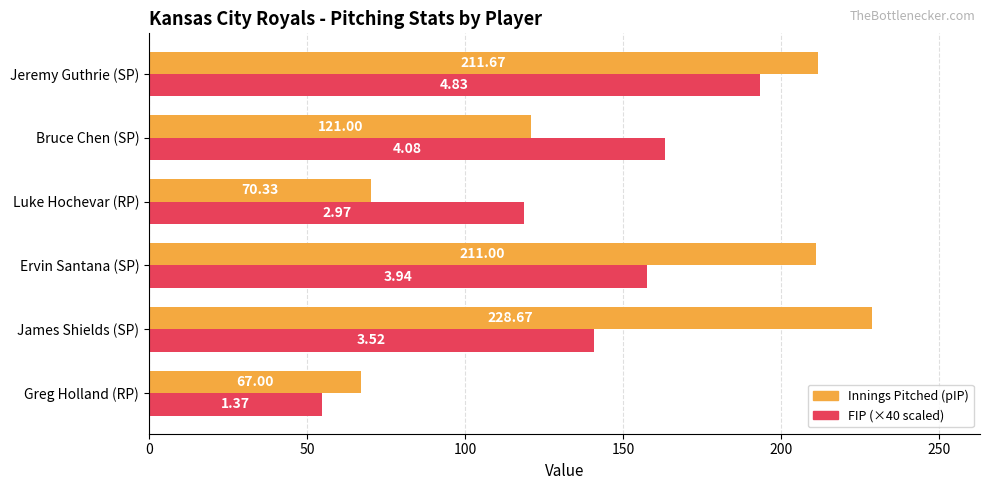

What is the difference between the FIP (×40 scaled) values at Bruce Chen (SP) and James Shields (SP)?

22.4